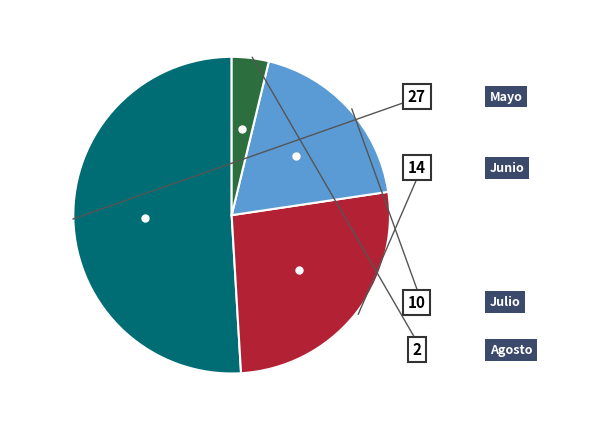

What is the smallest slice in the pie chart?

Agosto